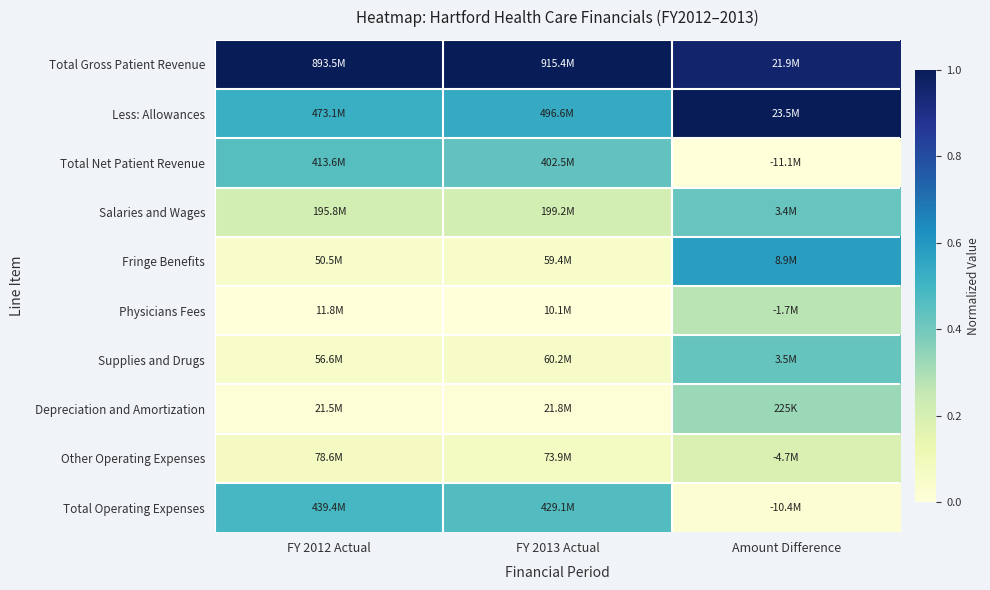

Rank the series at FY 2013 Actual from lowest to highest value.

Physicians Fees, Depreciation and Amortization, Fringe Benefits, Supplies and Drugs, Other Operating Expenses, Salaries and Wages, Total Net Patient Revenue, Total Operating Expenses, Less: Allowances, Total Gross Patient Revenue